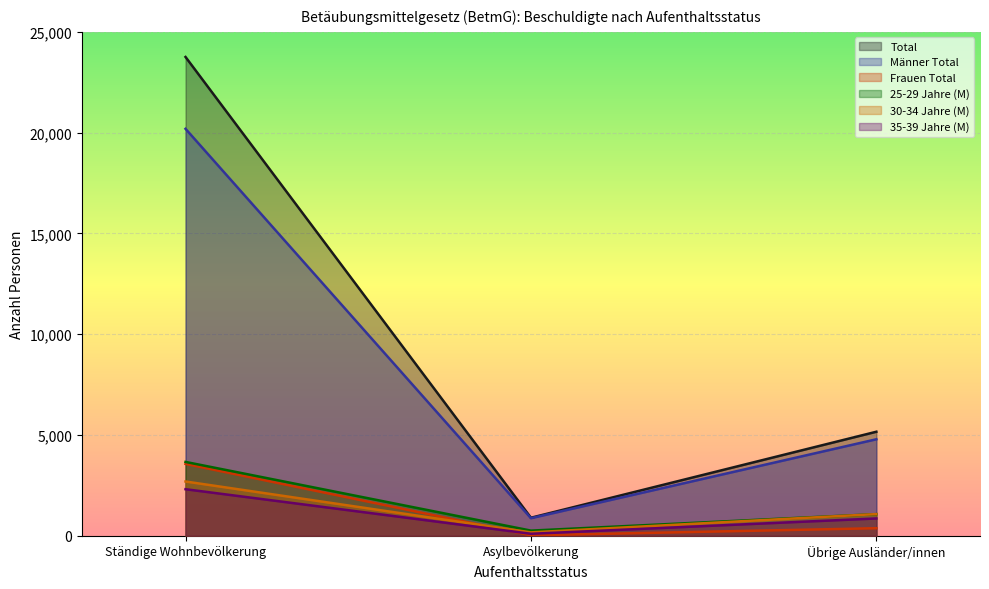

What is the difference between the maximum and minimum values in the 35-39 Jahre (M) series?

2211